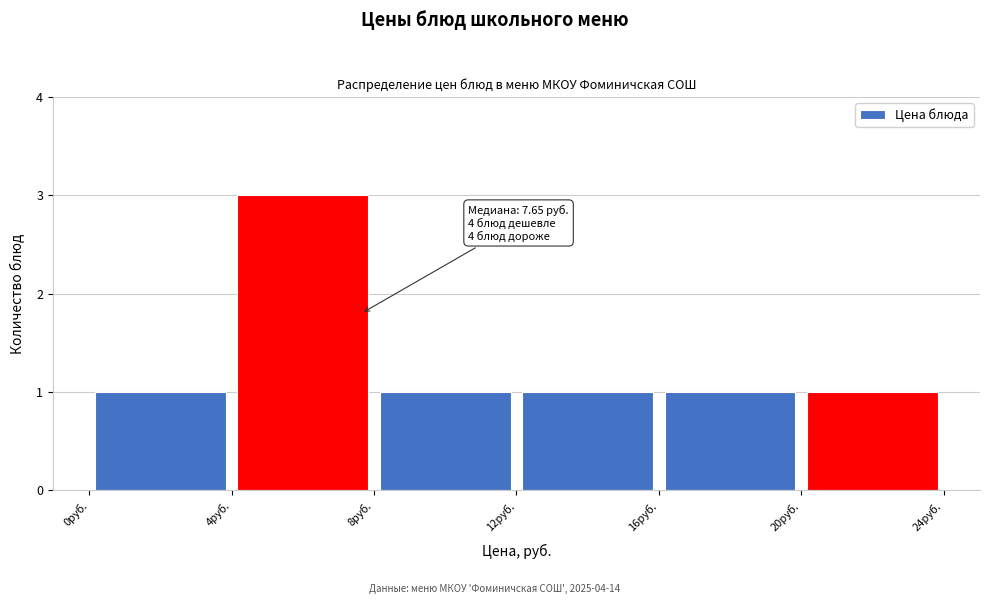

Which range on the x-axis has the tallest bar?

4 to 8